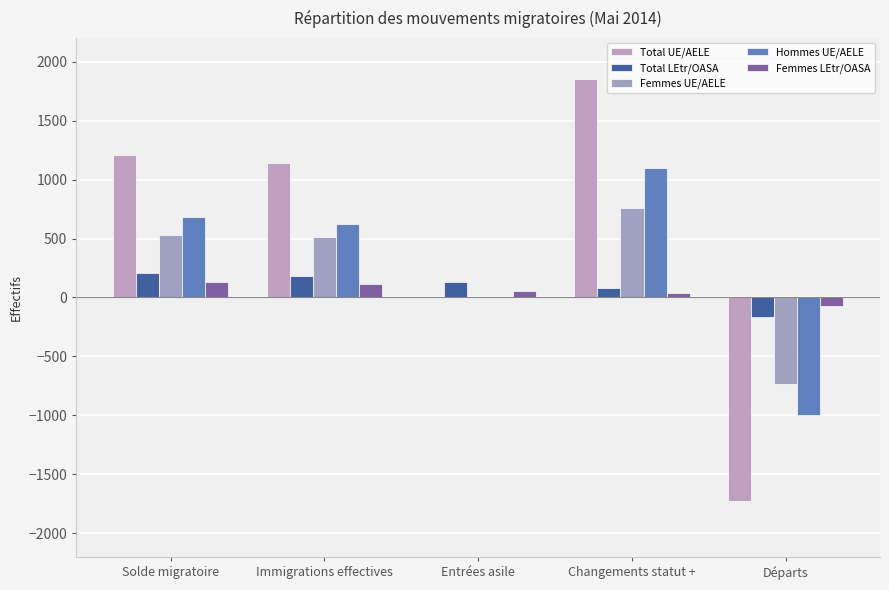

What is the average value of the Total UE/AELE series?

495